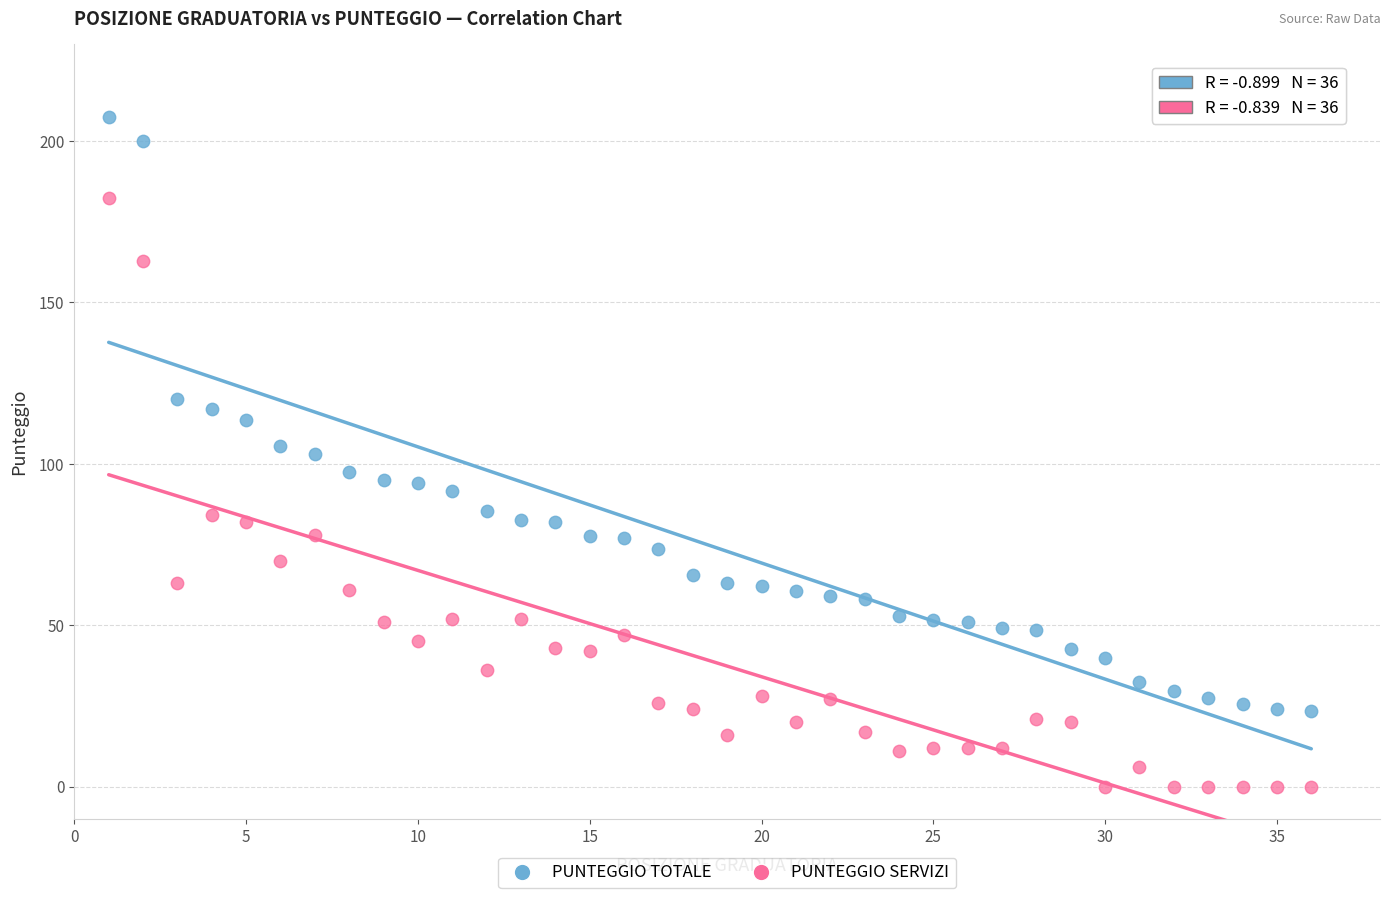

Which series reaches the minimum Y coordinate?

PUNTEGGIO SERVIZI